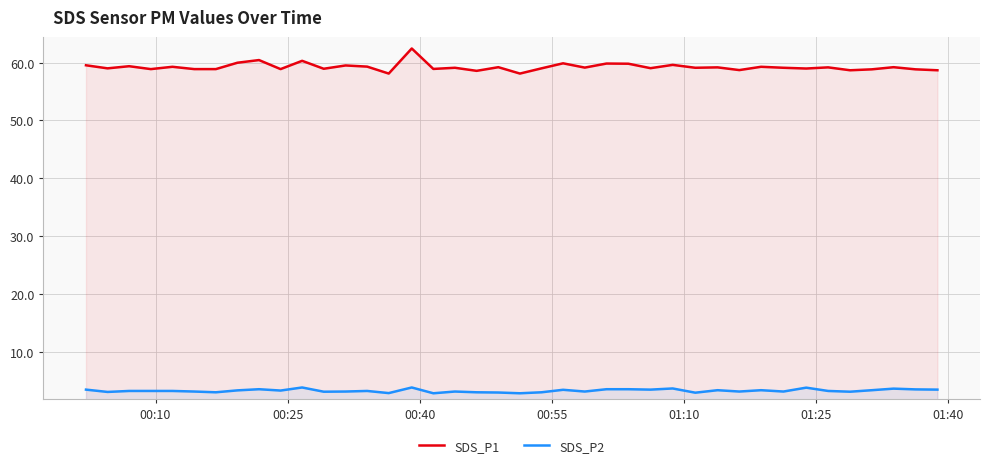

True or false: SDS_P2 and SDS_P1 intersect in this chart.

False